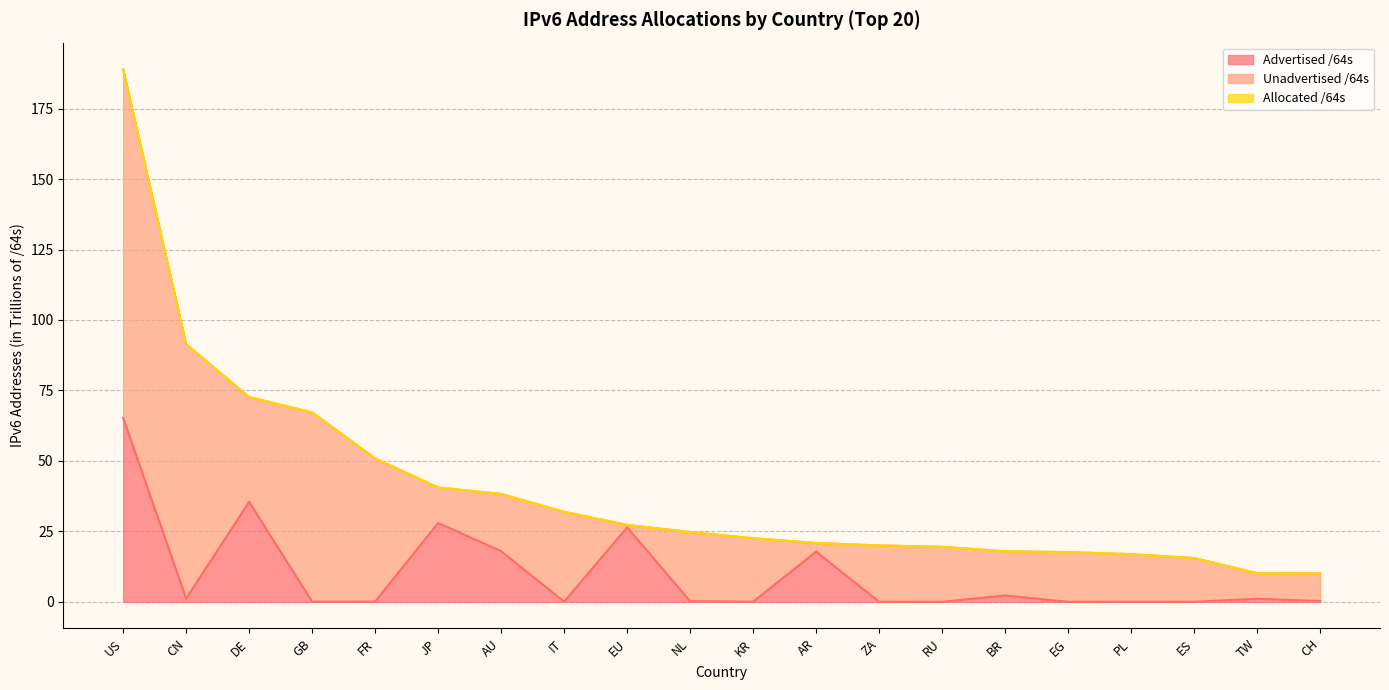

Which has a higher value, US or FR?

US